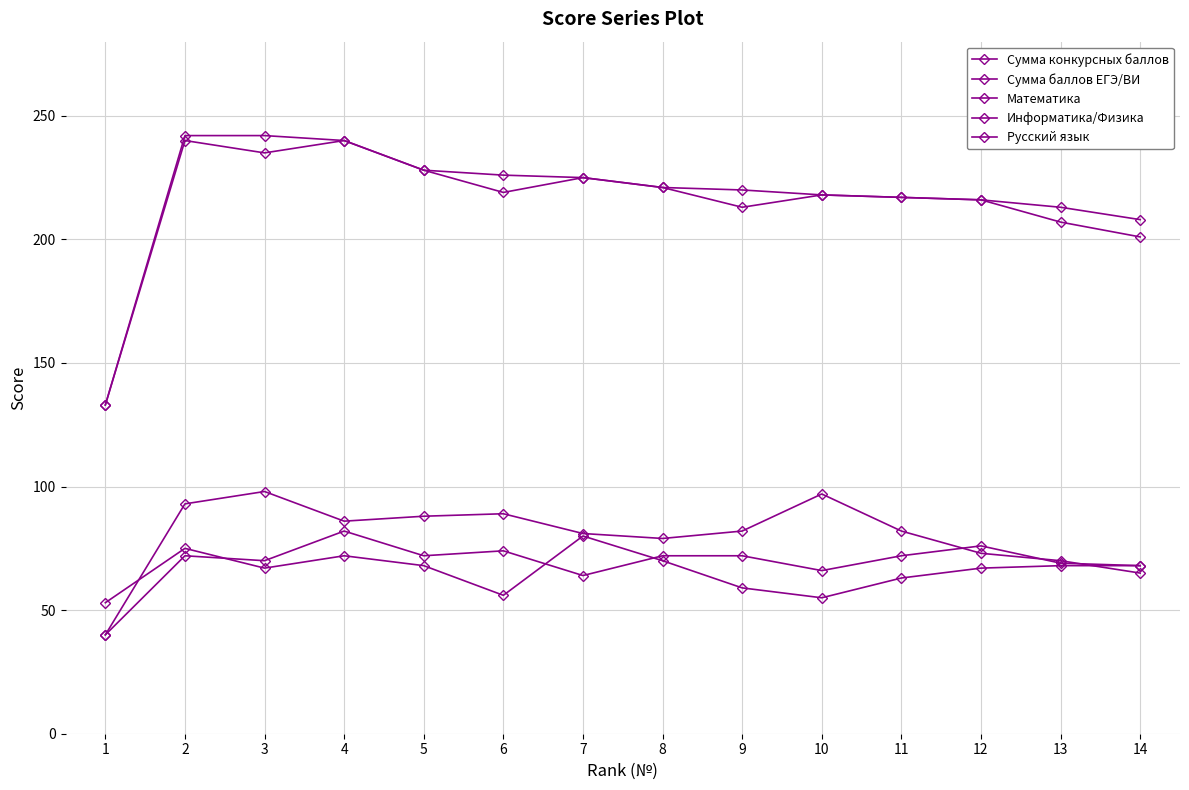

Which series changed the most between 6 and 12?

Русский язык